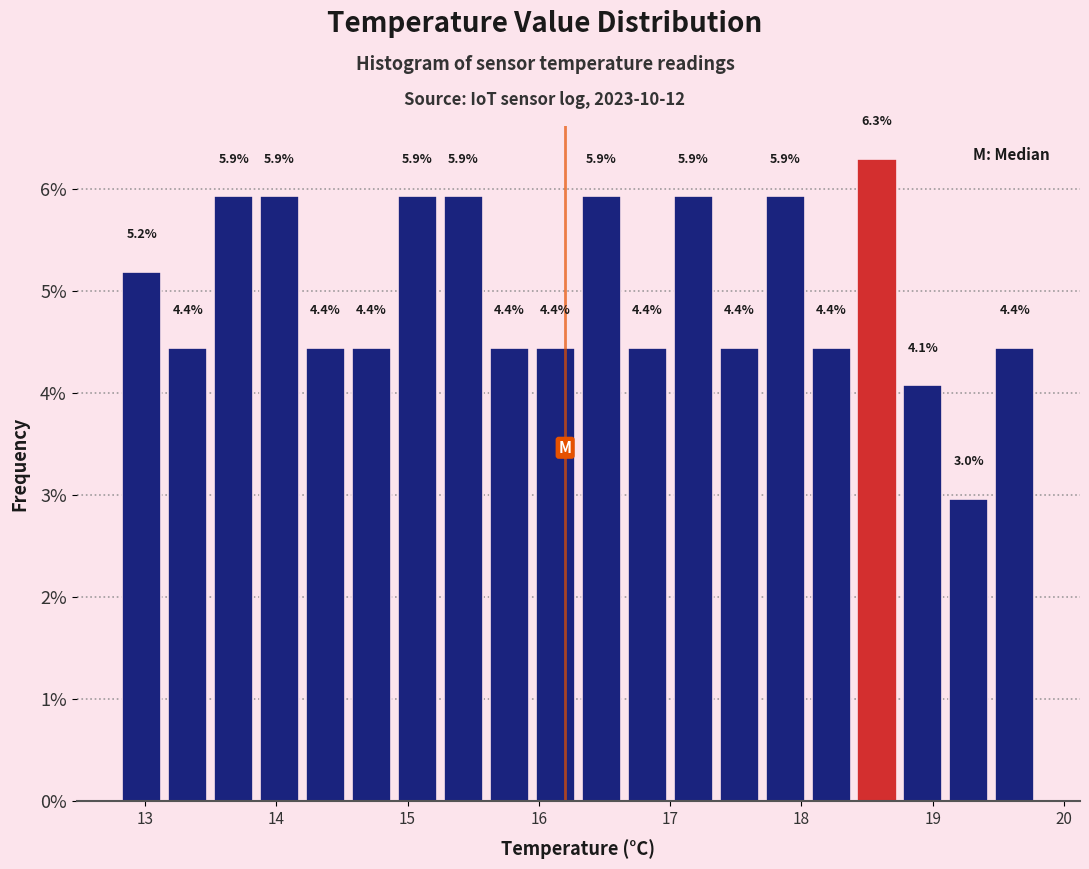

Around what value on the x-axis is the tallest bar? Give the approximate position of its centre, as read against the axis.

18.6